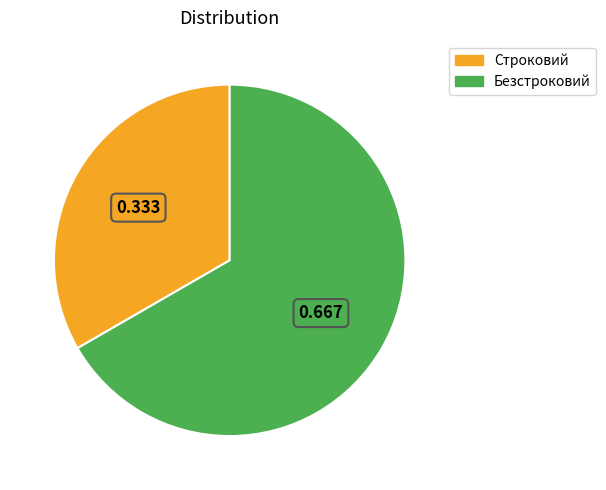

Which slice is the smallest?

Строковий